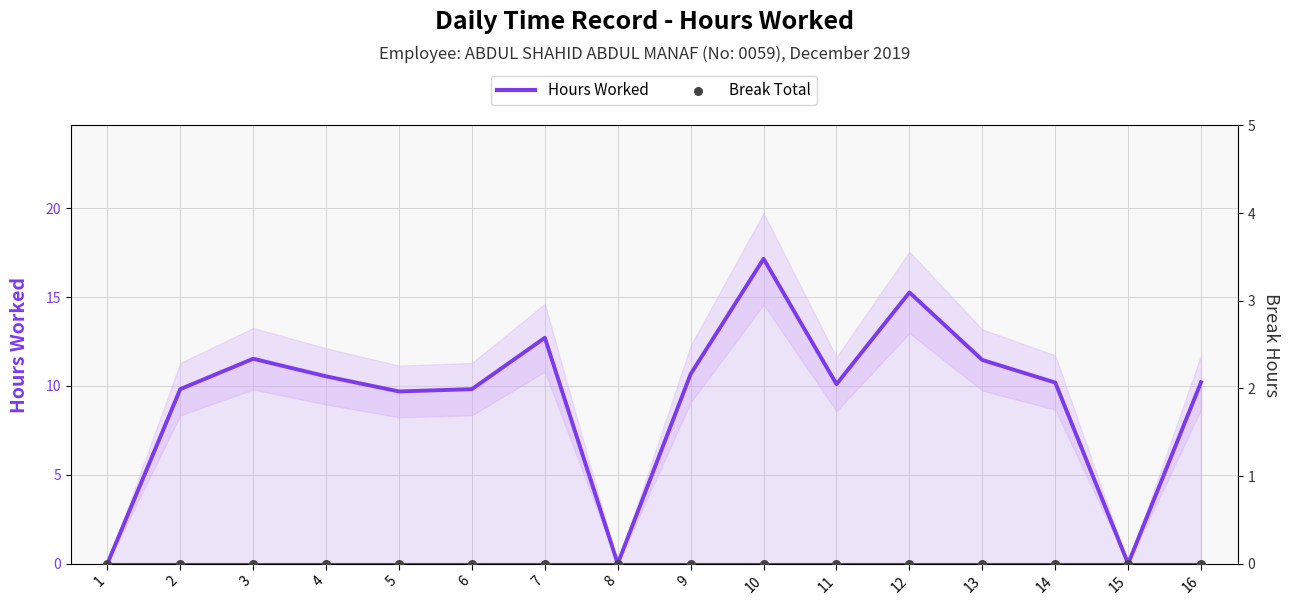

At which category is the sum across all series the highest?

10